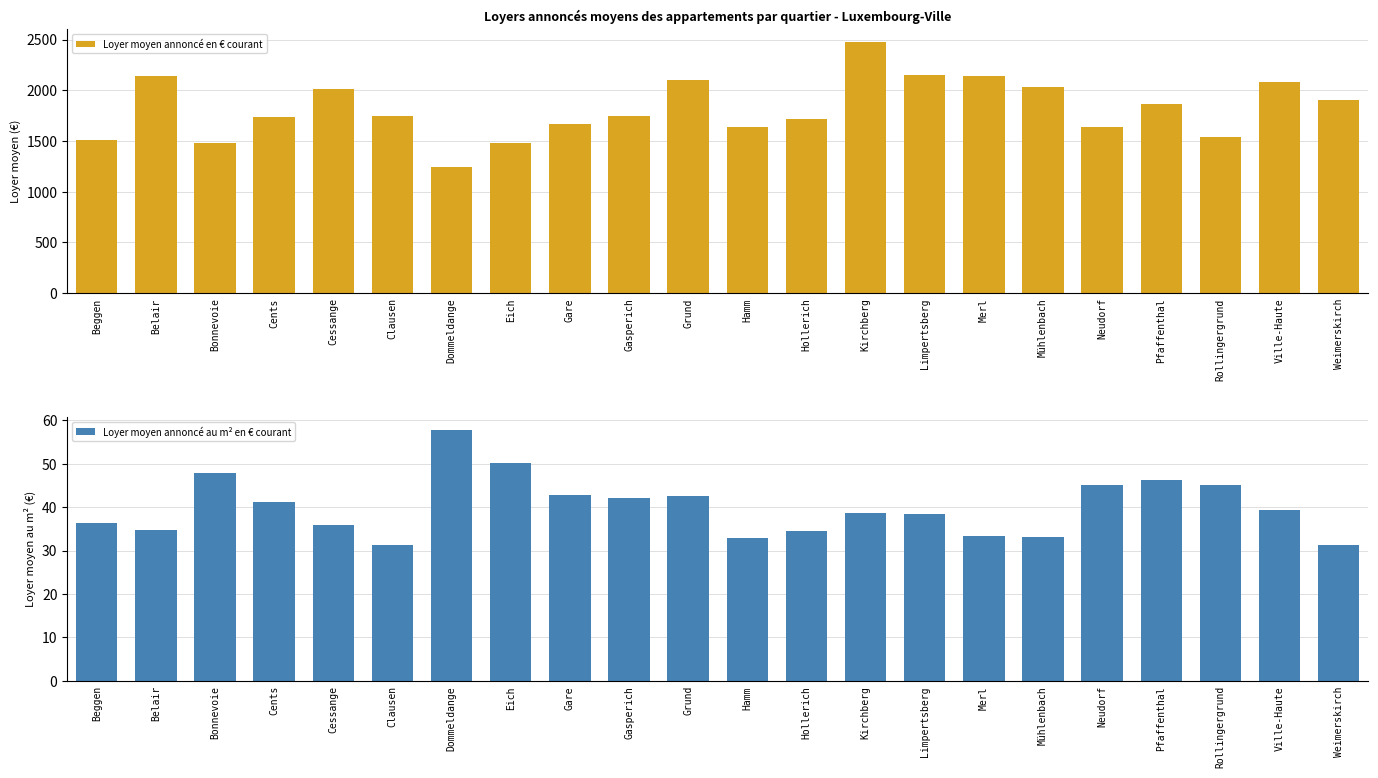

Which category has the lowest value across all series?

Weimerskirch